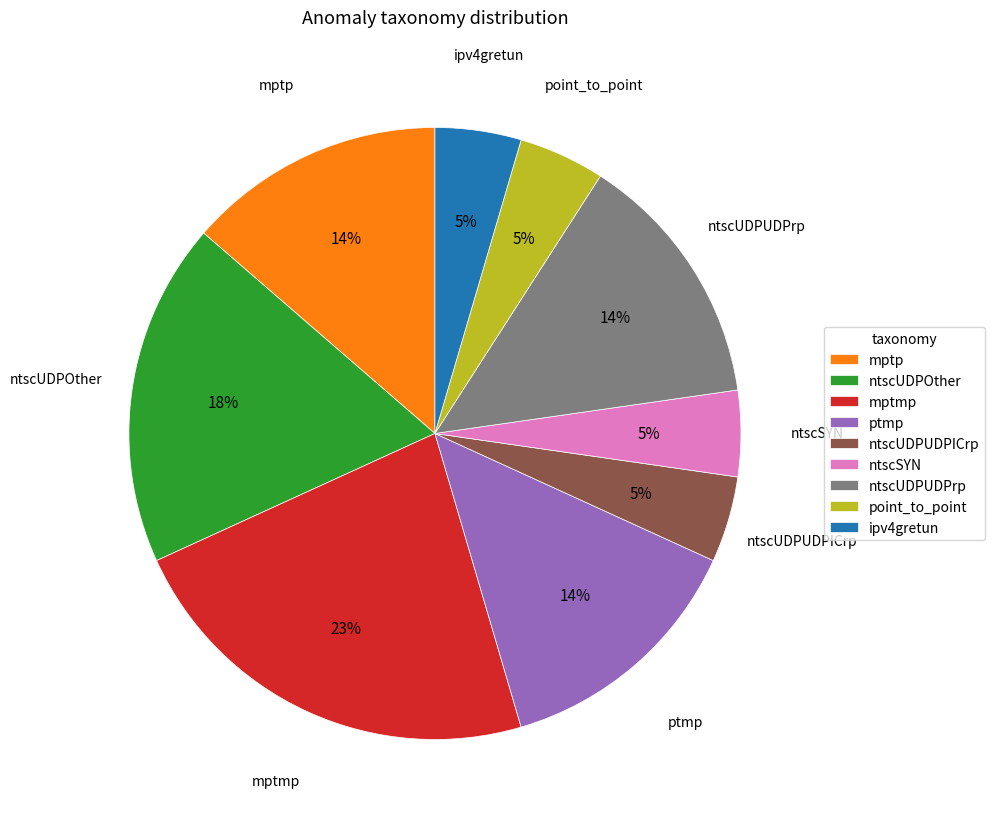

Which category has the biggest portion of the pie?

mptmp